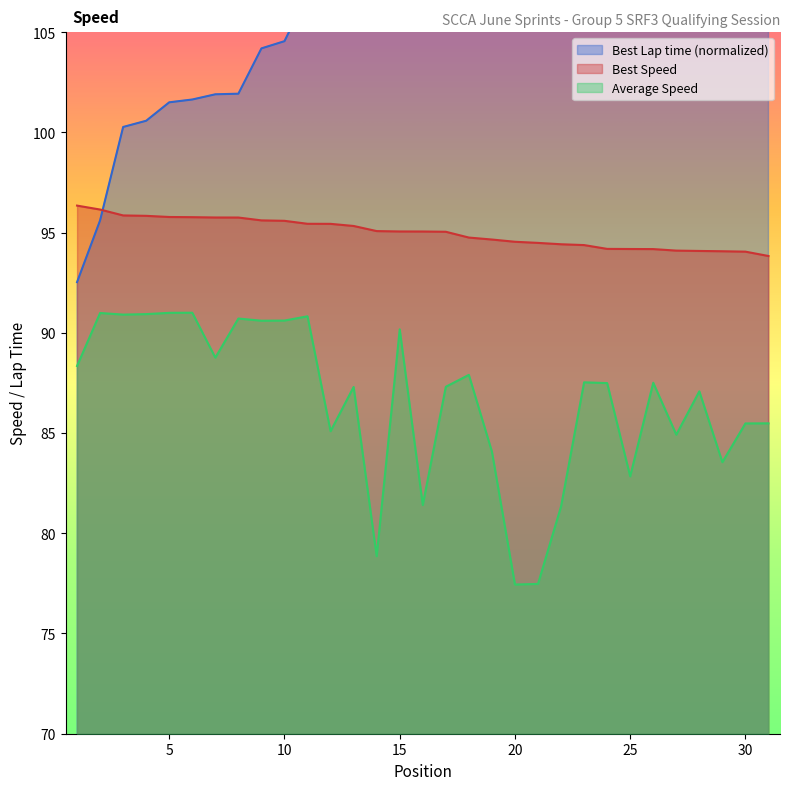

What is the difference between the maximum and second lowest values in the Average Speed series?

13.5